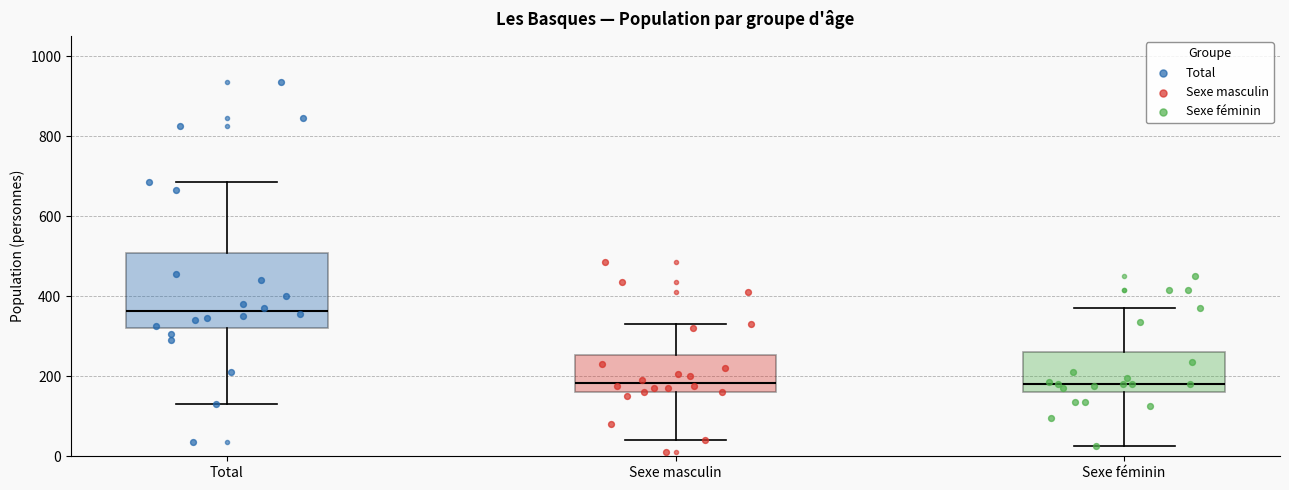

Which box's median line is the highest?

Total